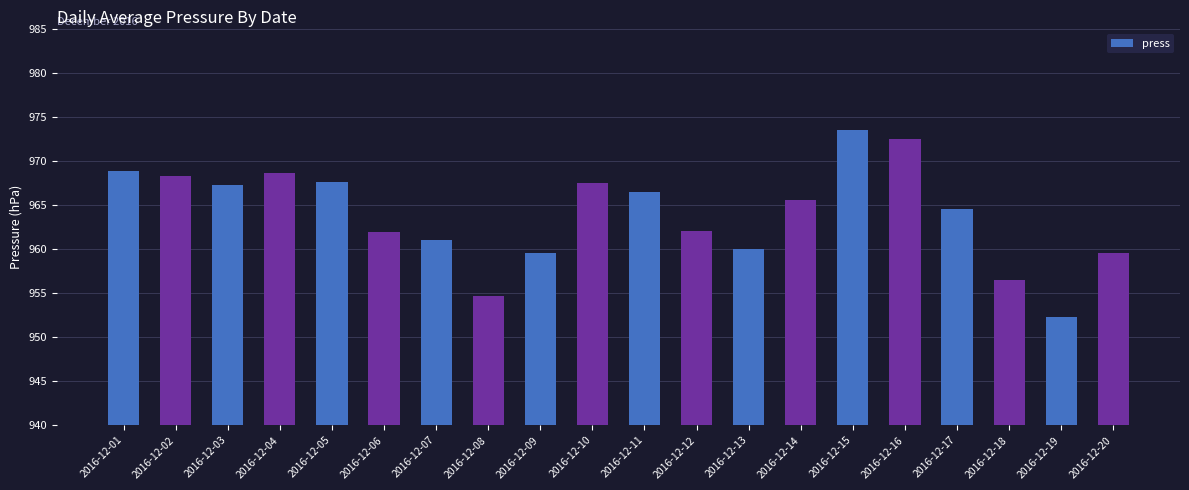

At which label does the data first exceed 965?

2016-12-01